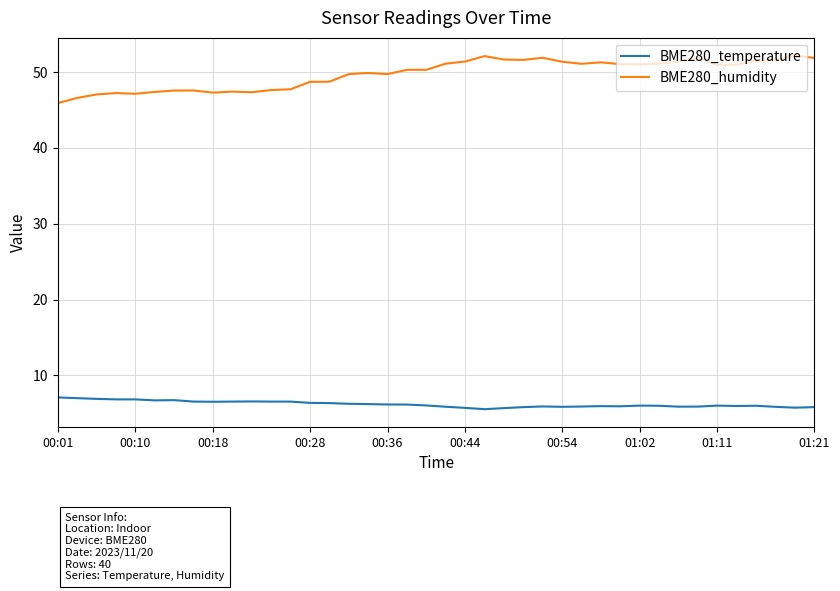

Rank the series by their maximum value, from highest to lowest.

BME280_humidity, BME280_temperature